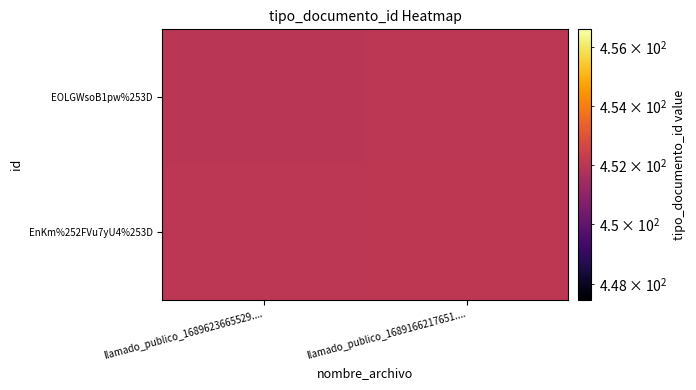

Reading left to right, extract all data points from this chart.

EOLGWsoB1pw%253D: llamado_publico_1689623665529....=452.0	llamado_publico_1689166217651....=452.0
EnKm%252FVu7yU4%253D: llamado_publico_1689623665529....=452.0	llamado_publico_1689166217651....=452.1